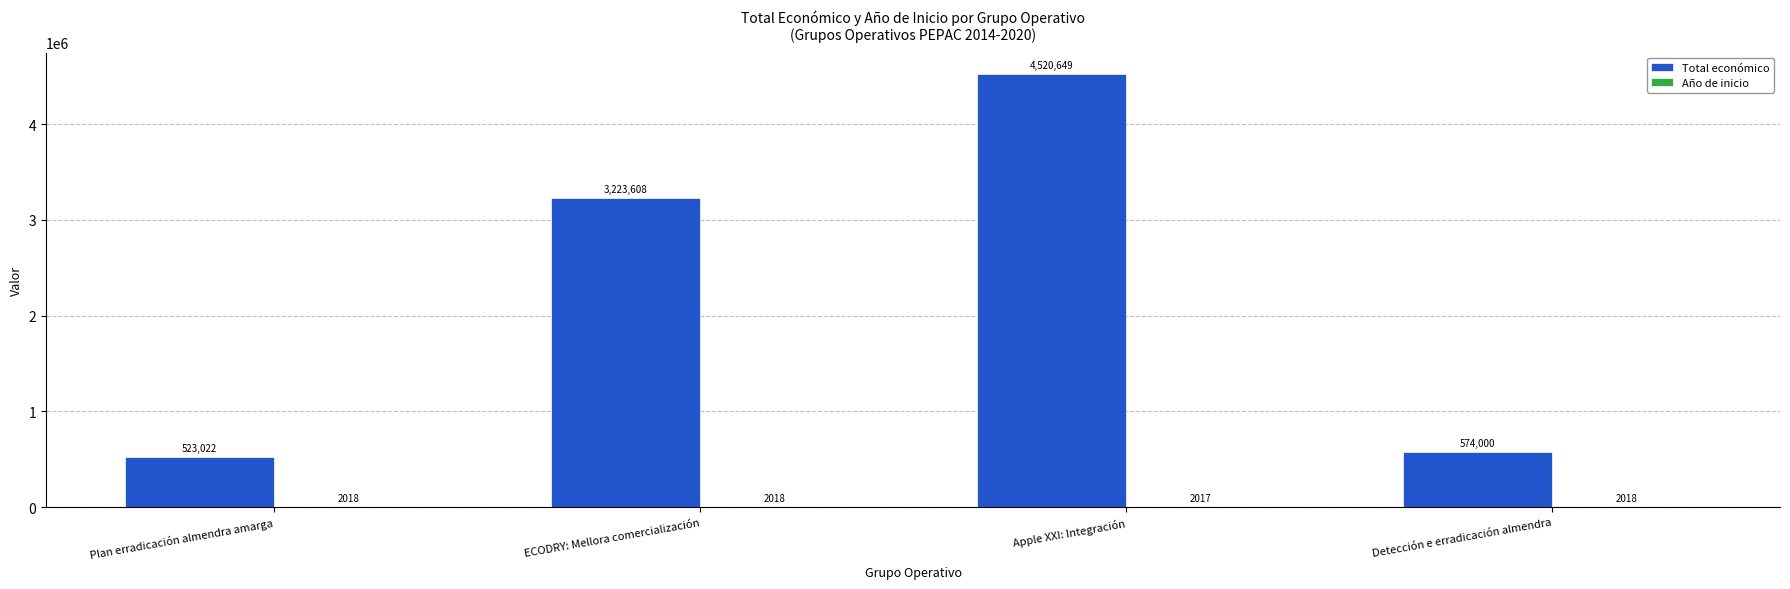

Where is Total económico nearest to the value 2521835?

ECODRY: Mellora comercialización